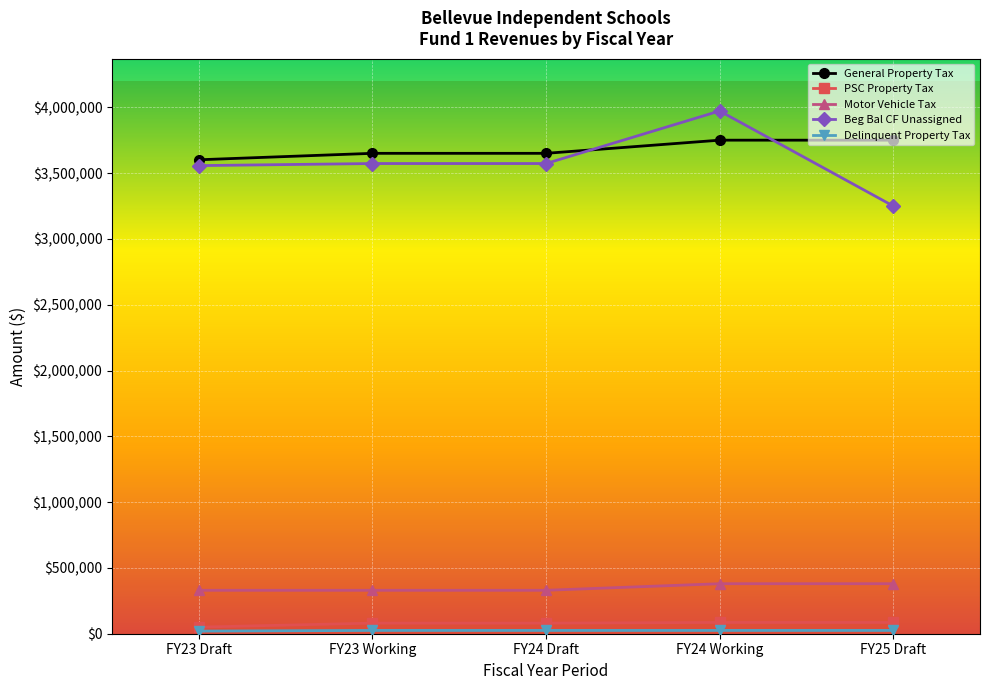

Which series has the widest spread of values?

Beg Bal CF Unassigned